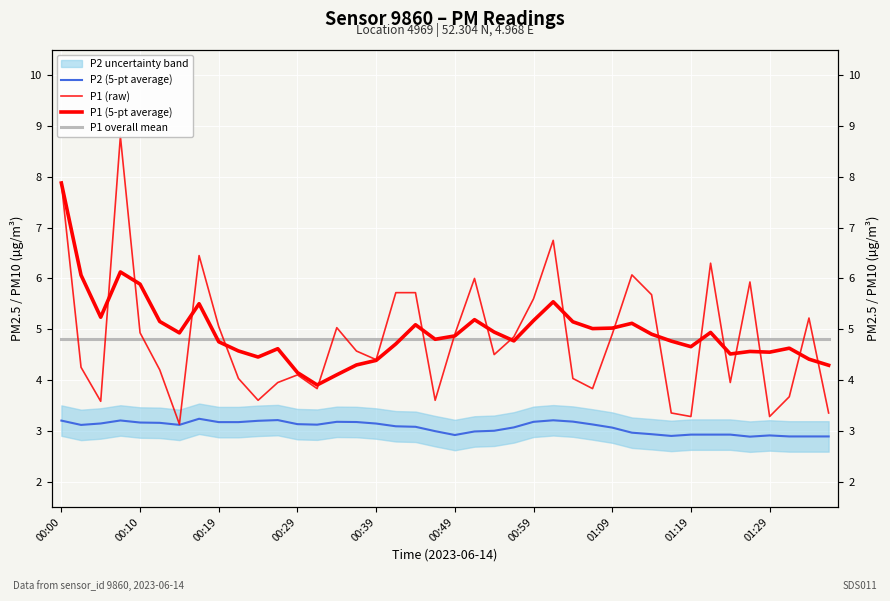

What is the difference between the maximum and minimum values in the P2 (5-pt average) series?

0.4